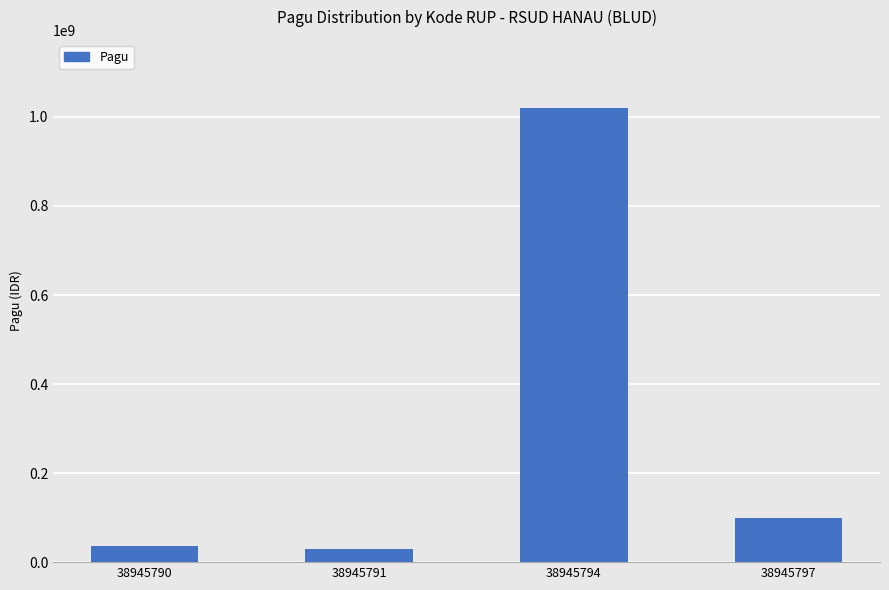

What is the smallest value displayed?

30000000